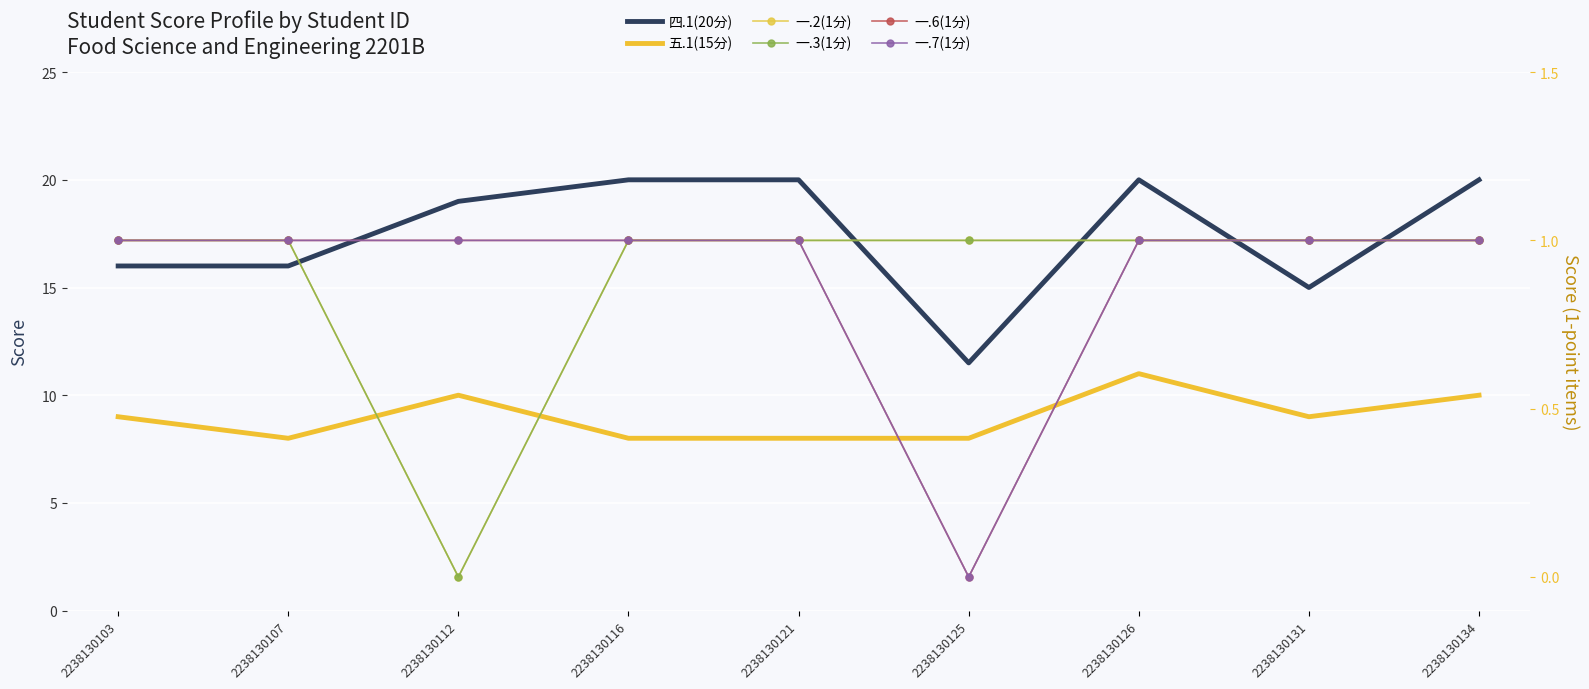

Where is the first local minimum for 一.7(1分)?

2238130125